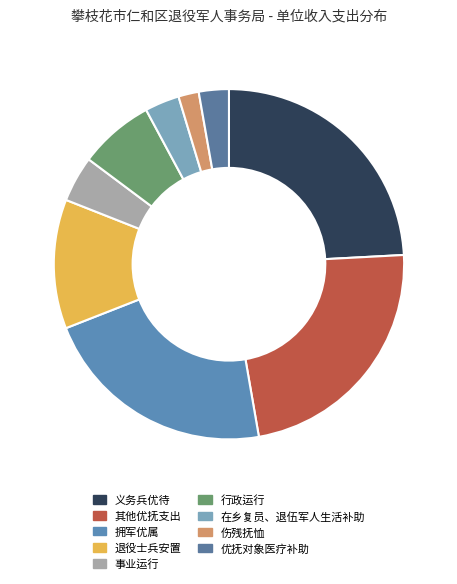

To the nearest percent, what percentage of the pie is 优抚对象医疗补助?

3%